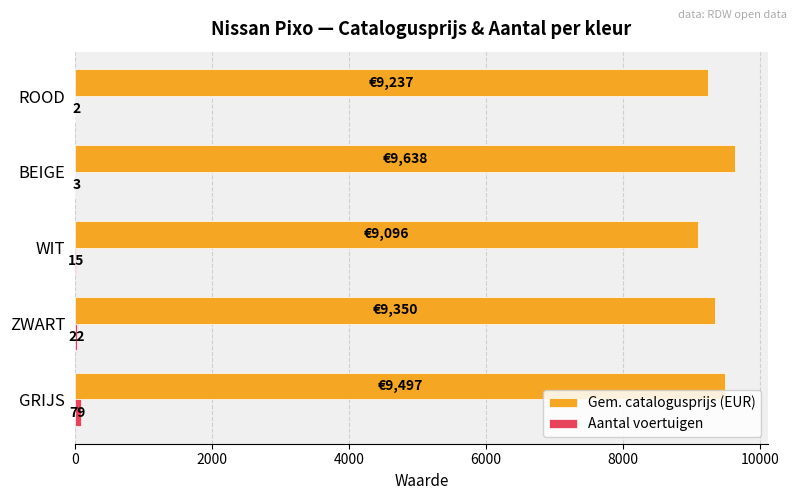

Which series has the largest range (max minus min)?

Gem. catalogusprijs (EUR)